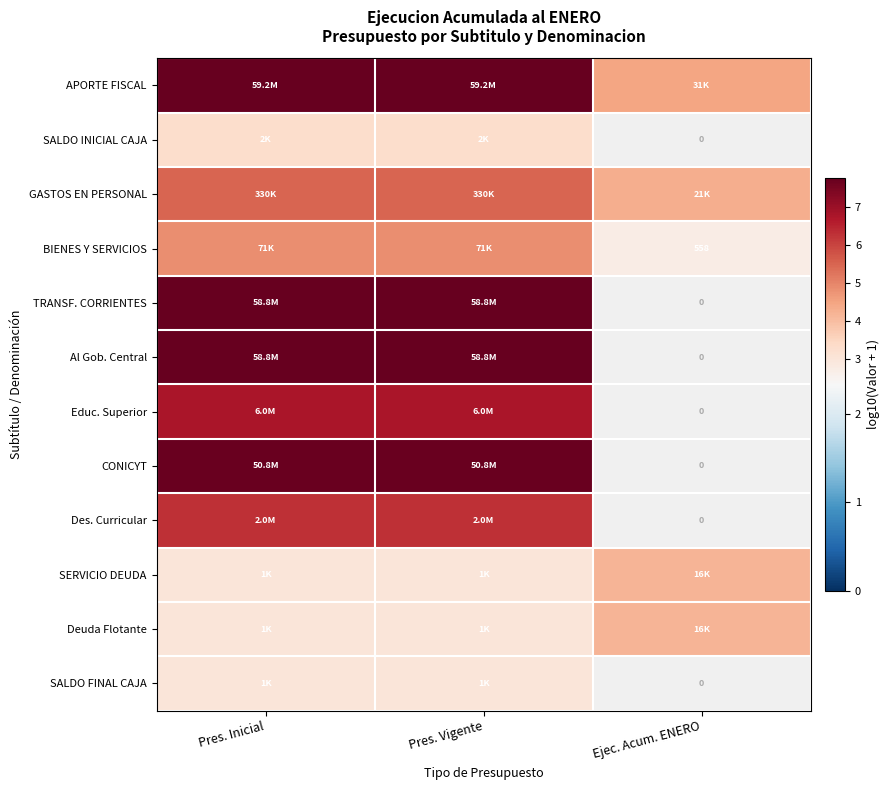

The GASTOS EN PERSONAL series shows 5.5 at Pres. Vigente. True or false?

True